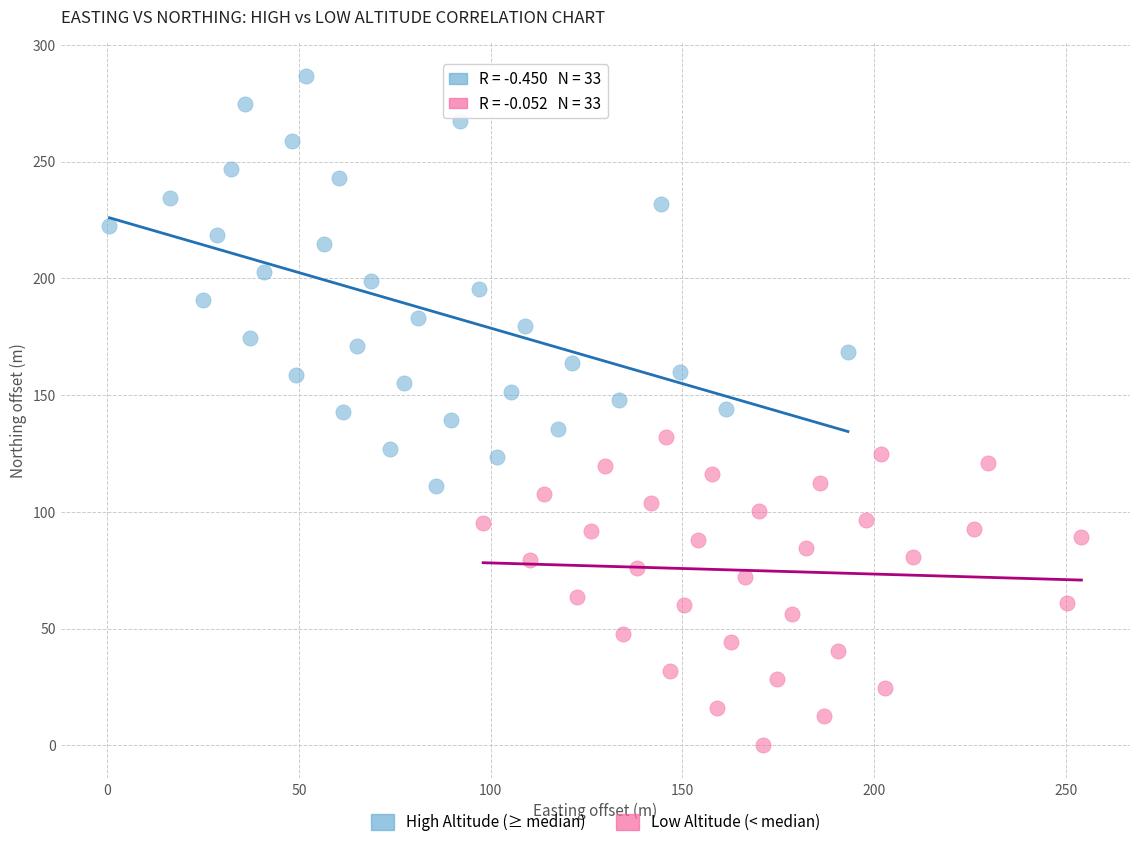

Which series has the largest Y range (max minus min)?

High Altitude (≥ median)